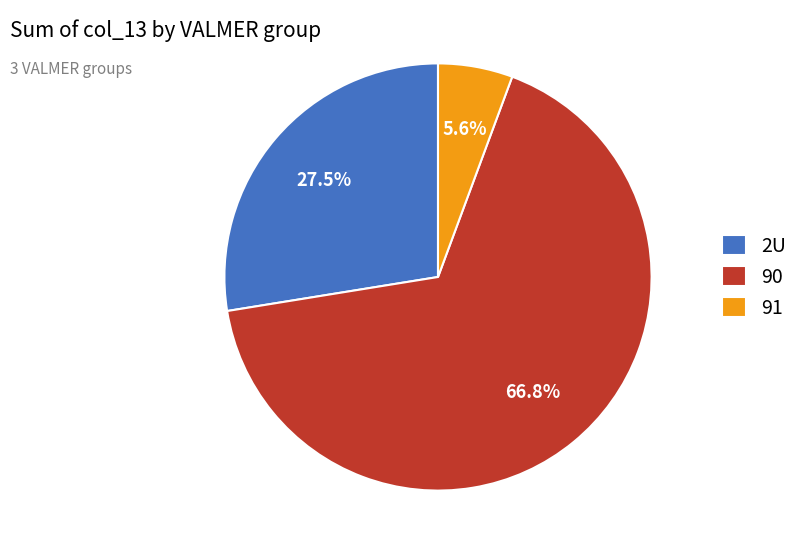

To the nearest percent, what is the combined percentage of 90 and 91?

72%